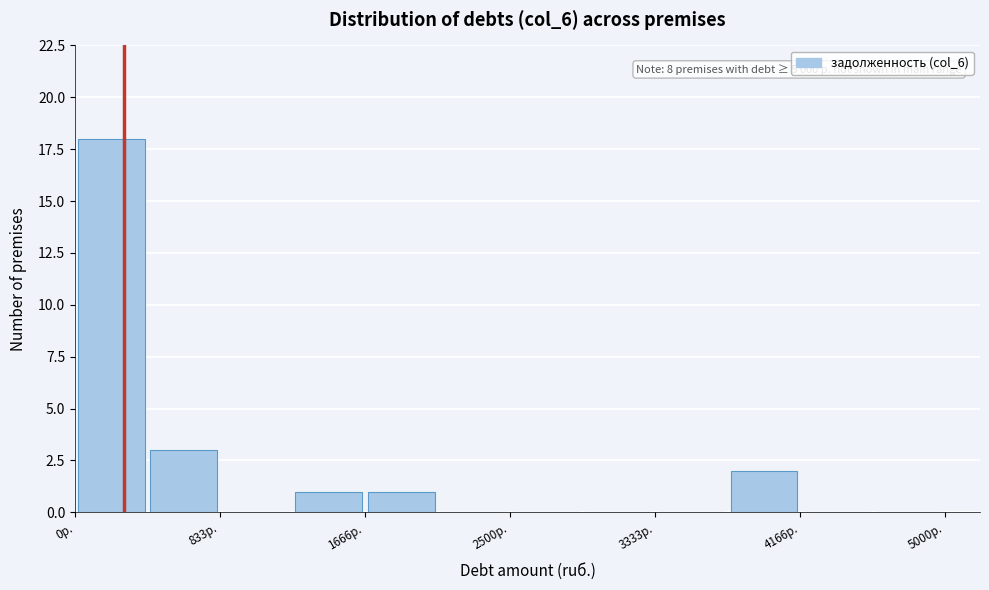

Which range on the x-axis has the tallest bar?

0 to 400